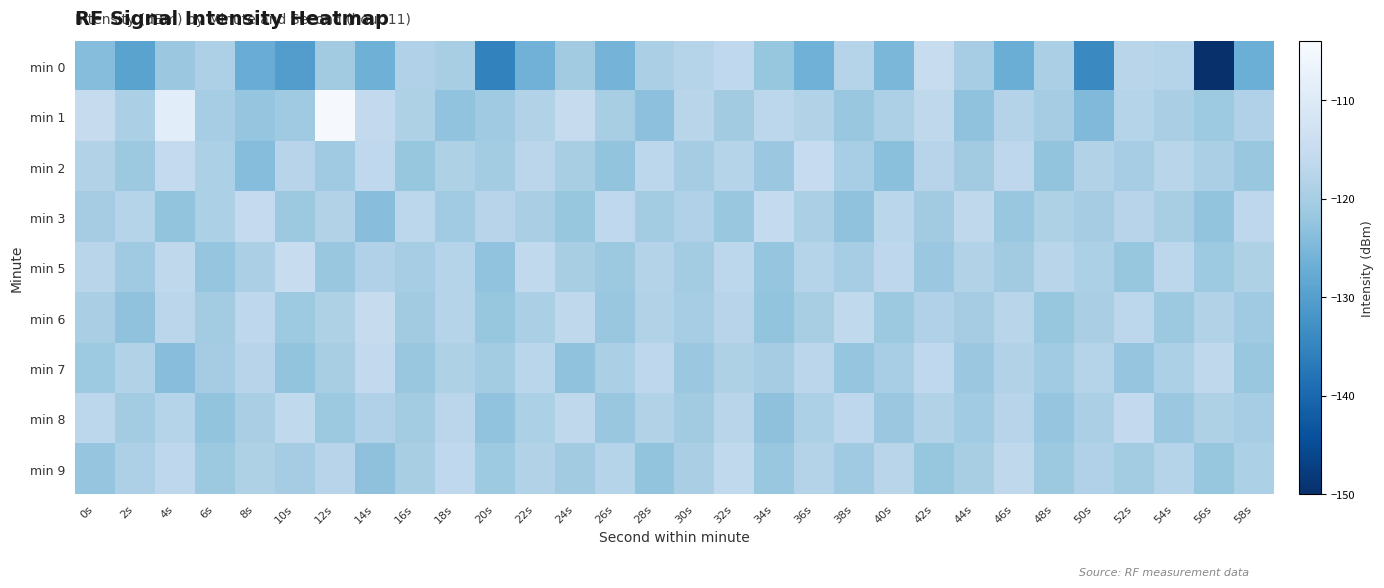

List the series in order of their peak value, highest first.

min 1, min 0, min 5, min 6, min 2, min 3, min 7, min 8, min 9